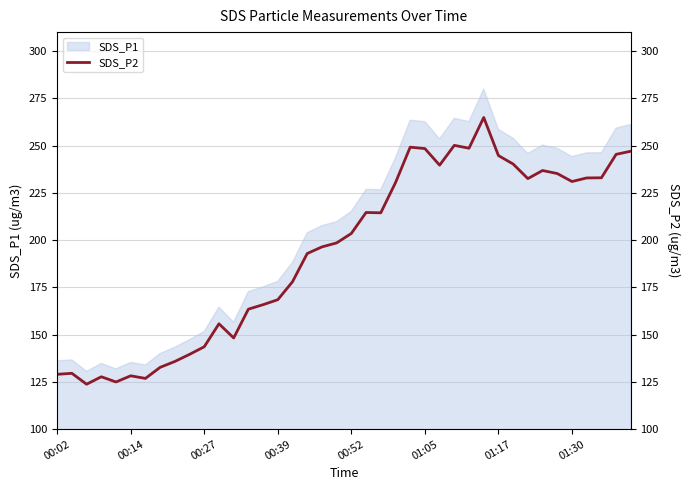

True or false: there are more than 1 points higher than both neighbors.

True